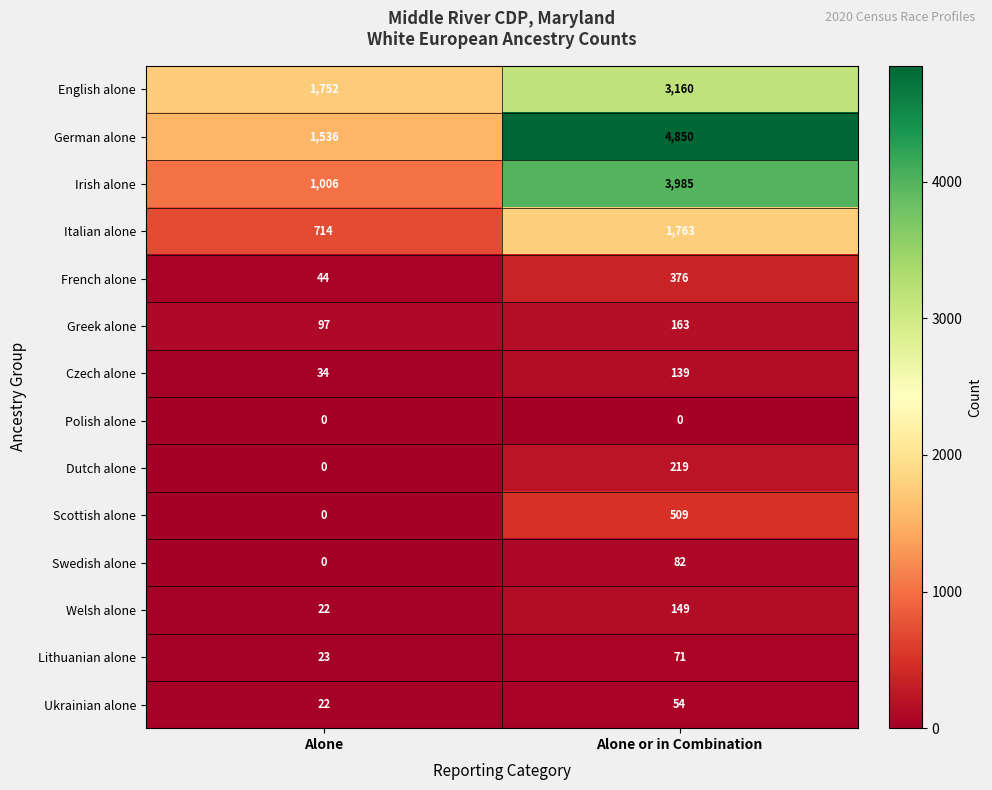

Which series changed the most between Alone and Alone or in Combination?

German alone